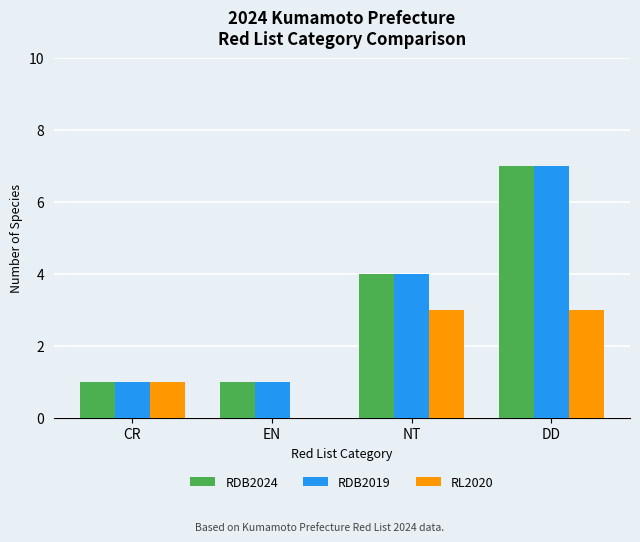

How many positive values does the RL2020 series have?

3